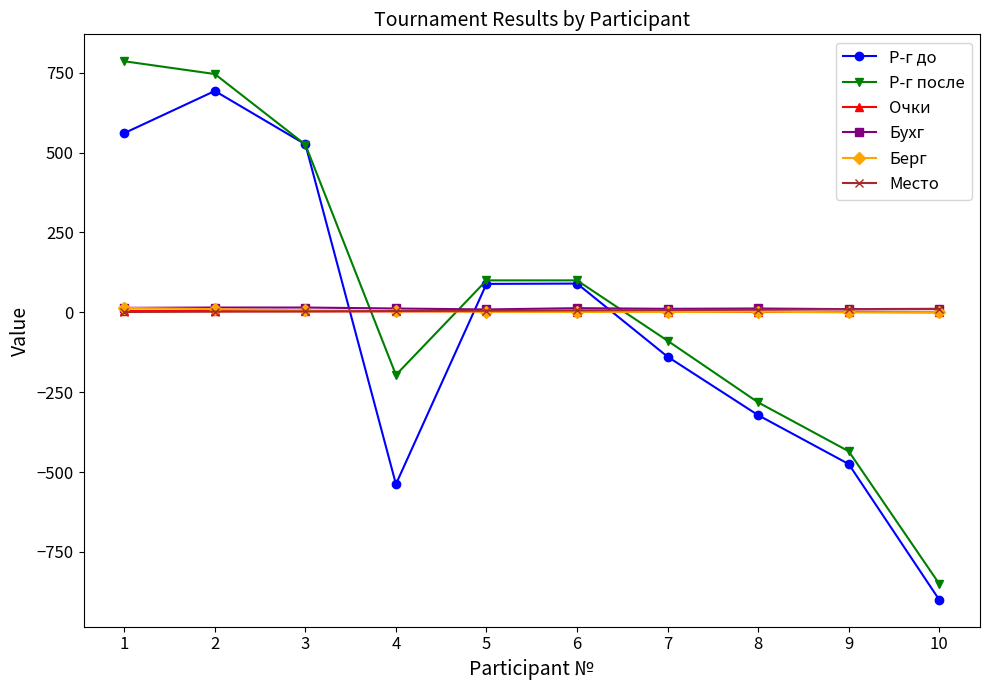

What is the highest value of the Р-г до series?

693